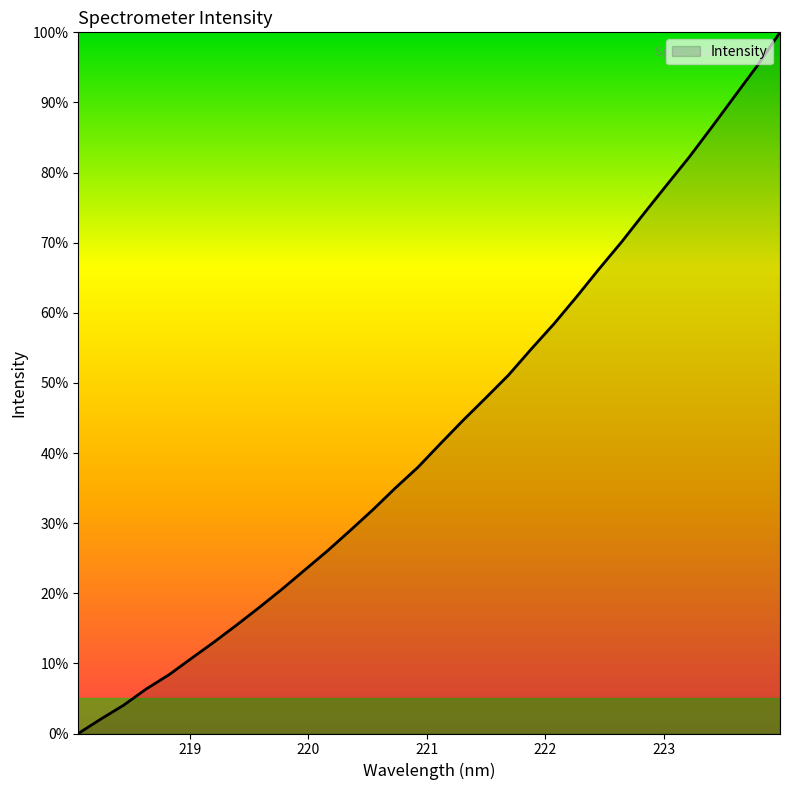

What is the sum of all values?

1386.4